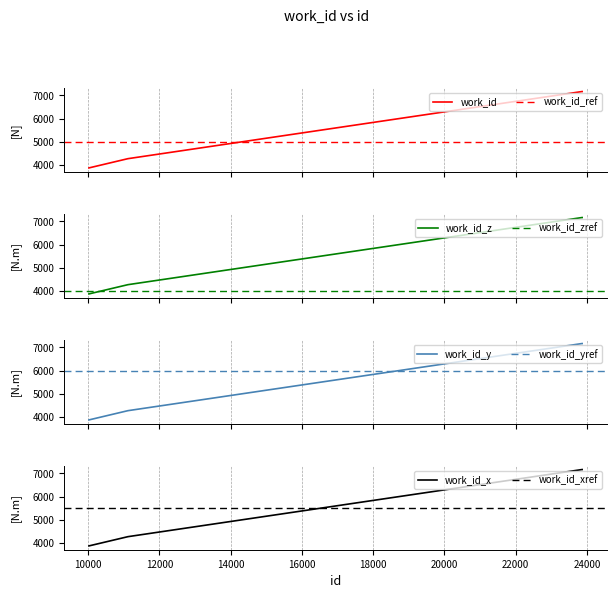

Reading left to right, list all the values displayed in this chart.

3869	4267	7163	7163